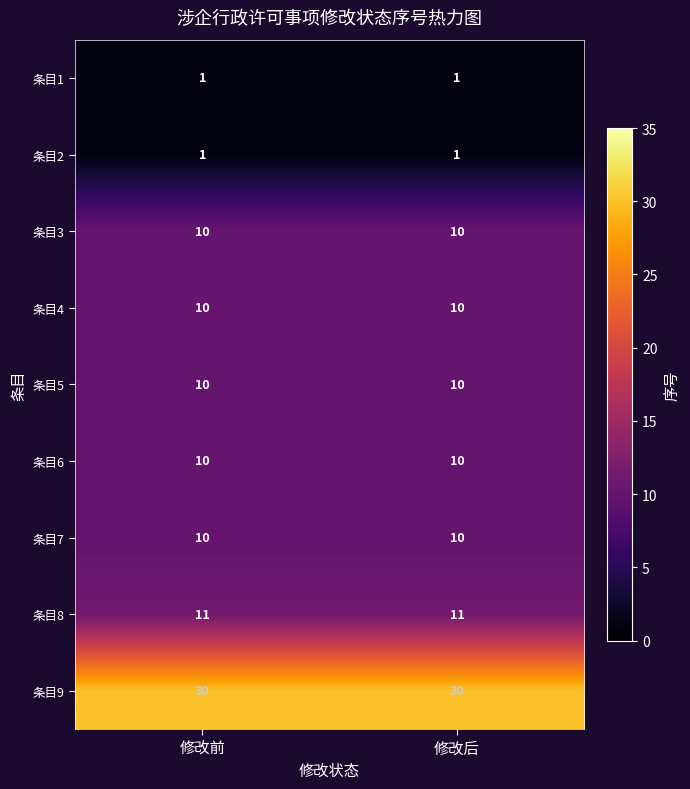

True or false: 条目4 has a value of 10 at 修改前.

True